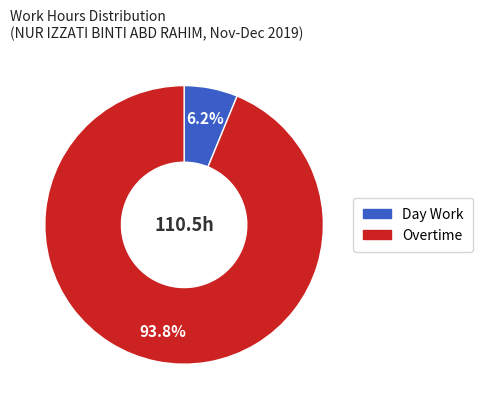

Is there a majority slice in this chart?

Yes